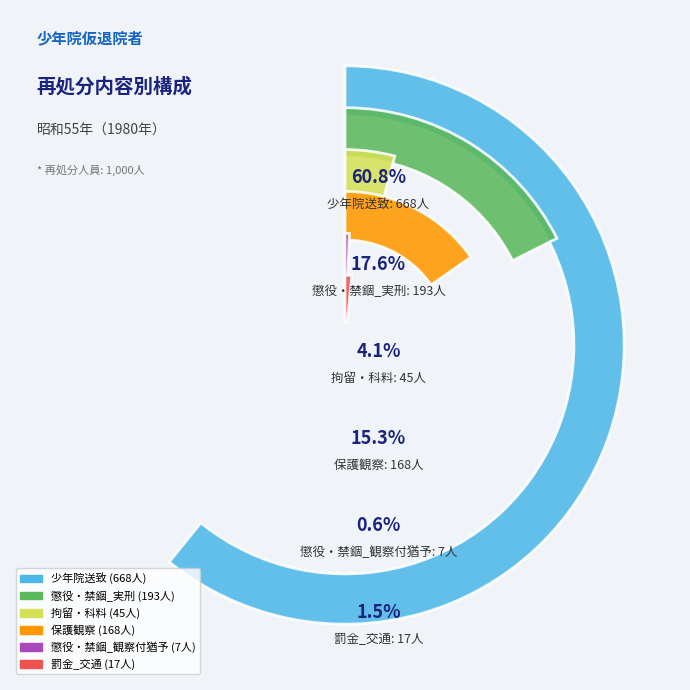

How many slices are in this pie chart?

6